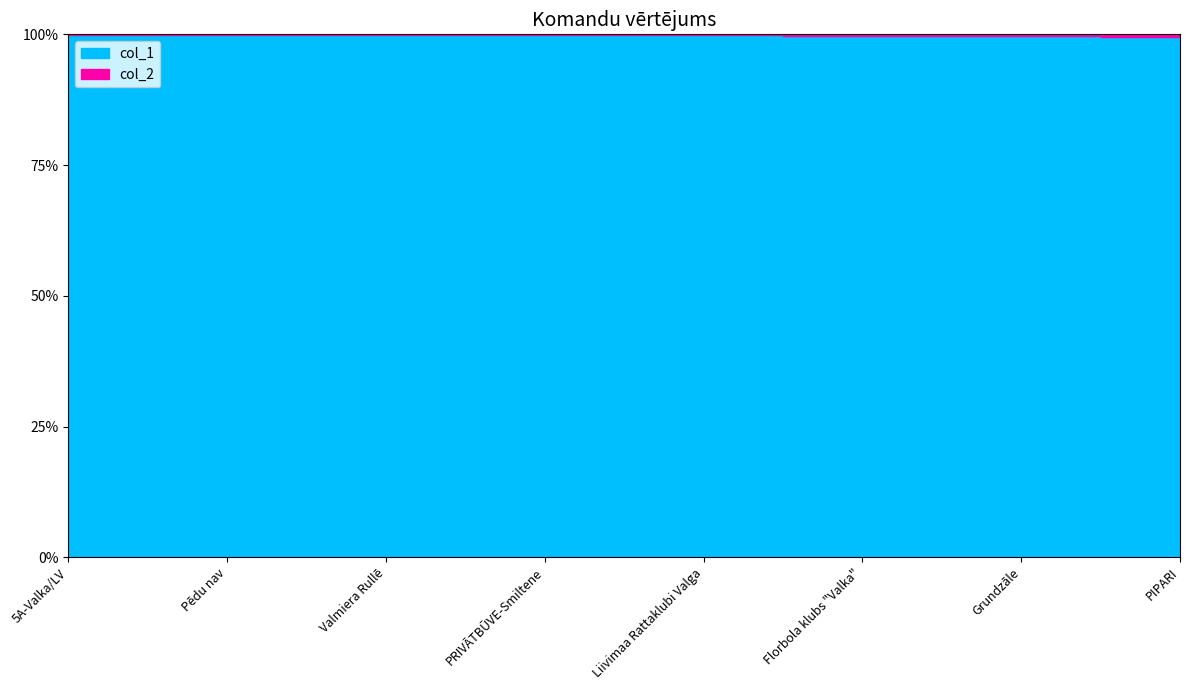

What is the label of the 1st point from the left?

5A-Valka/LV